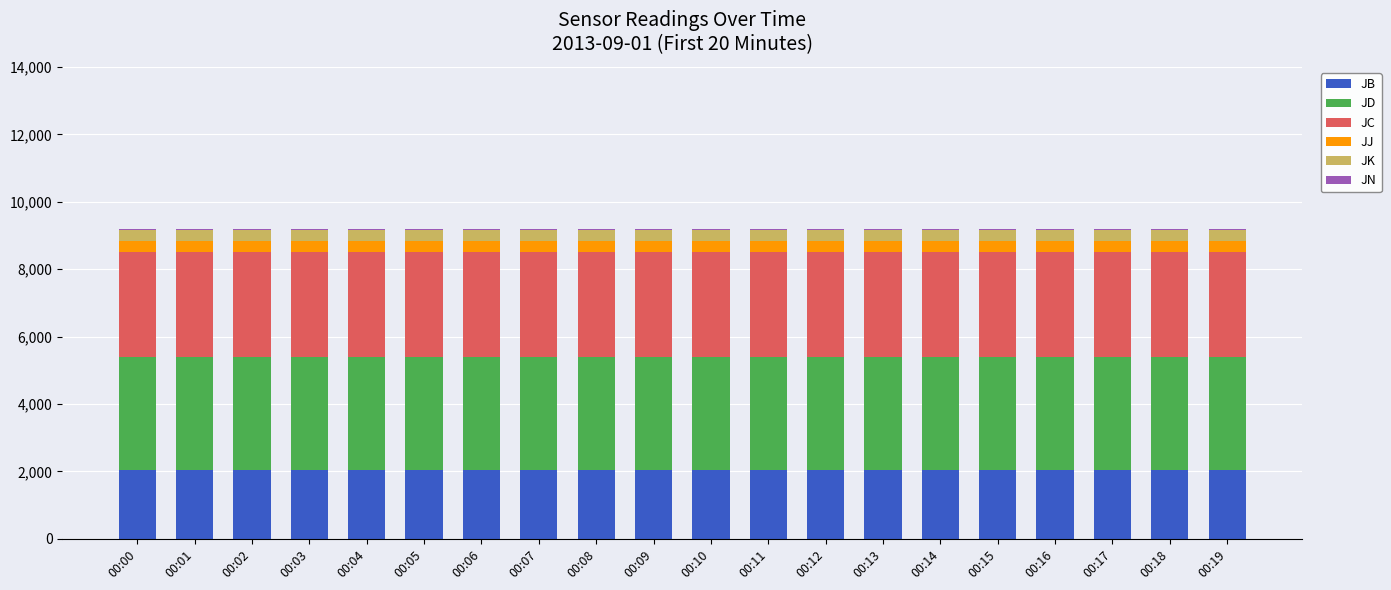

What is the maximum value for JB?

2047.0